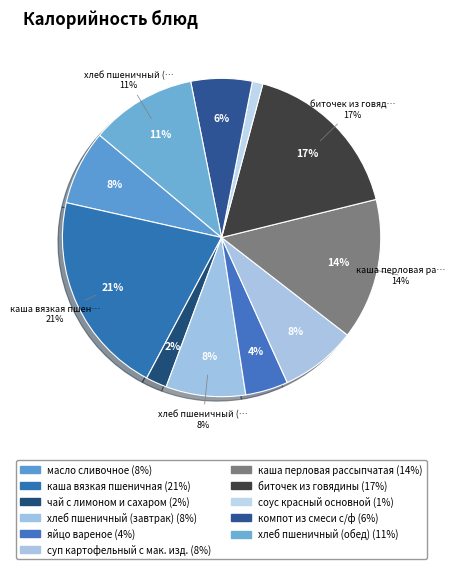

How many segments does this pie chart have?

11